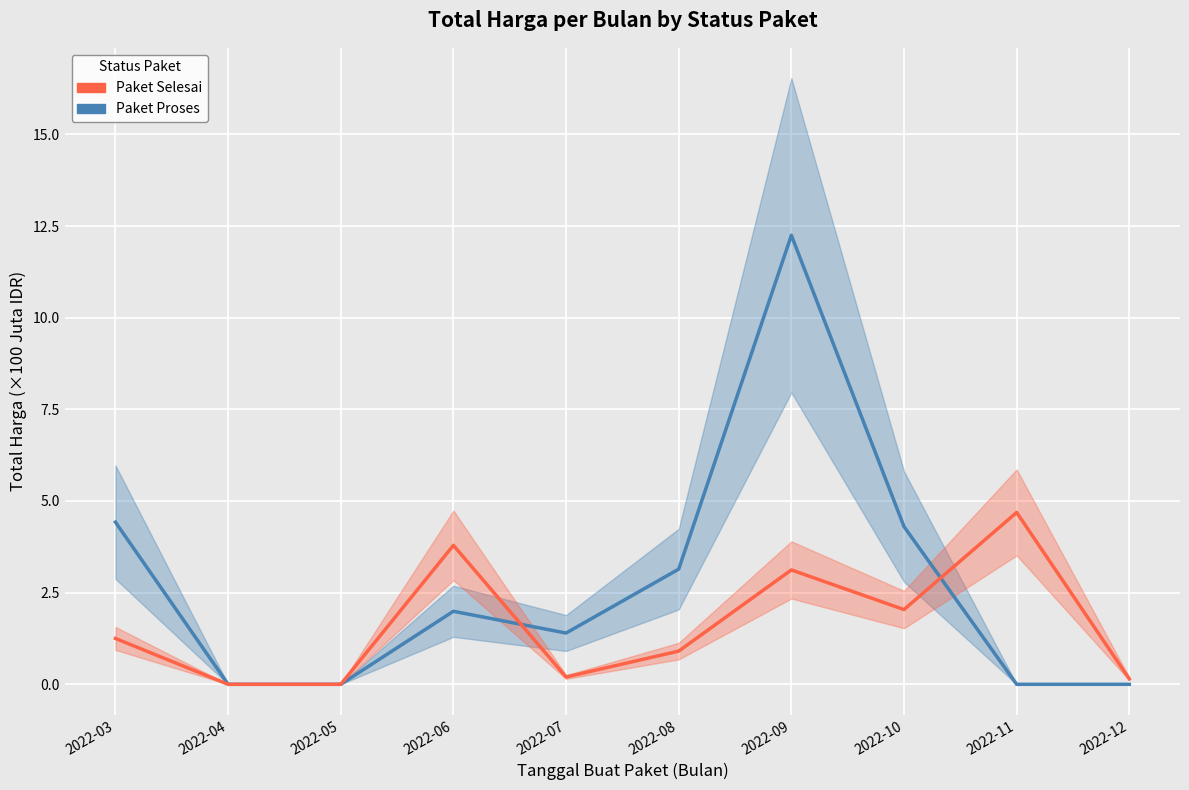

Where is the first local minimum for Paket Proses?

2022-07